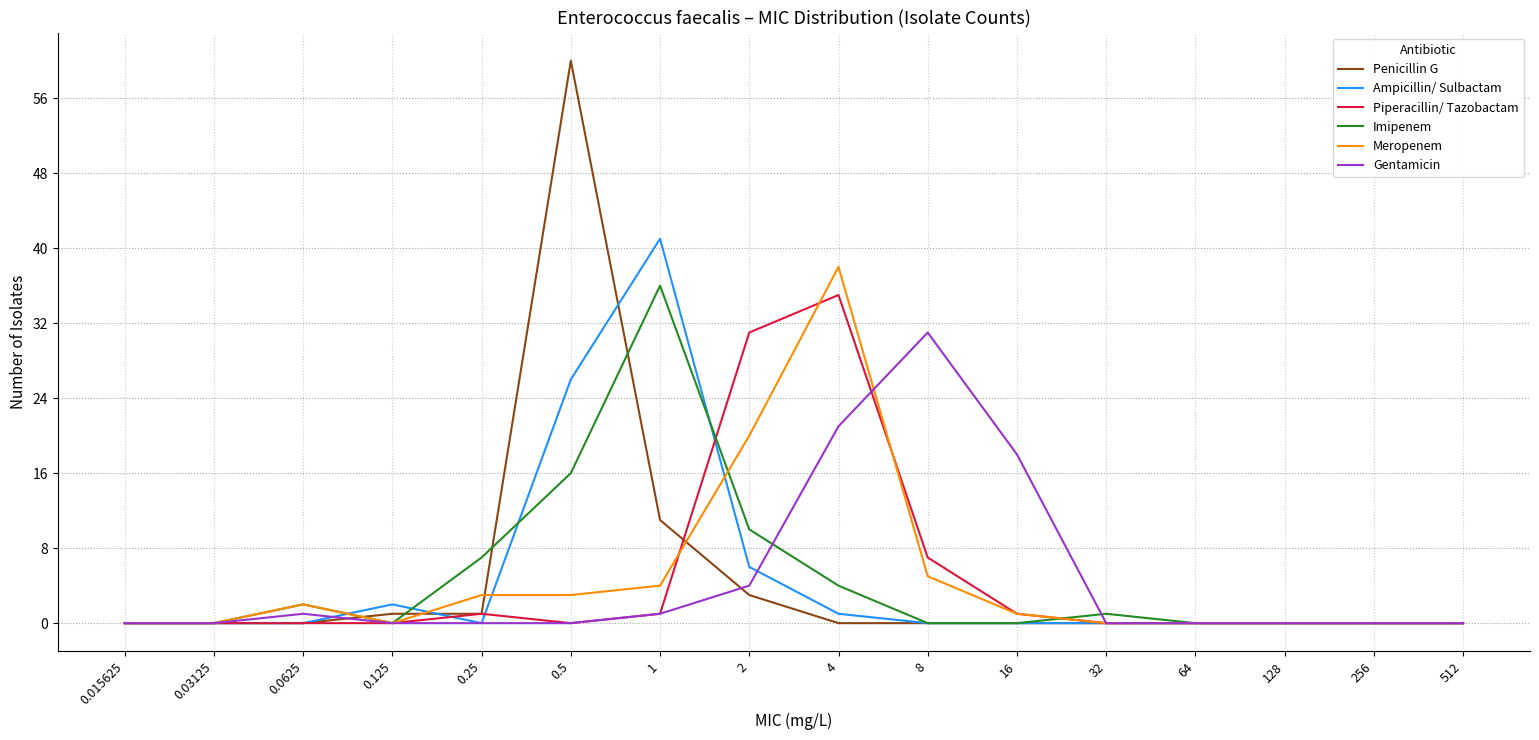

Does the chart have visible grid lines?

Yes